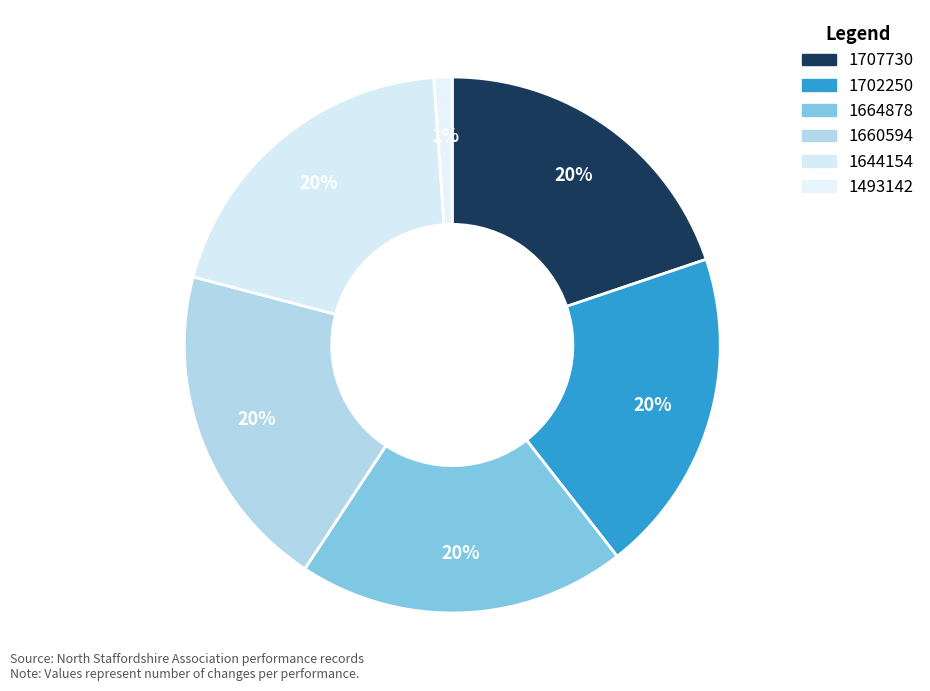

Is it true that 1707730 is 31% of the pie?

False